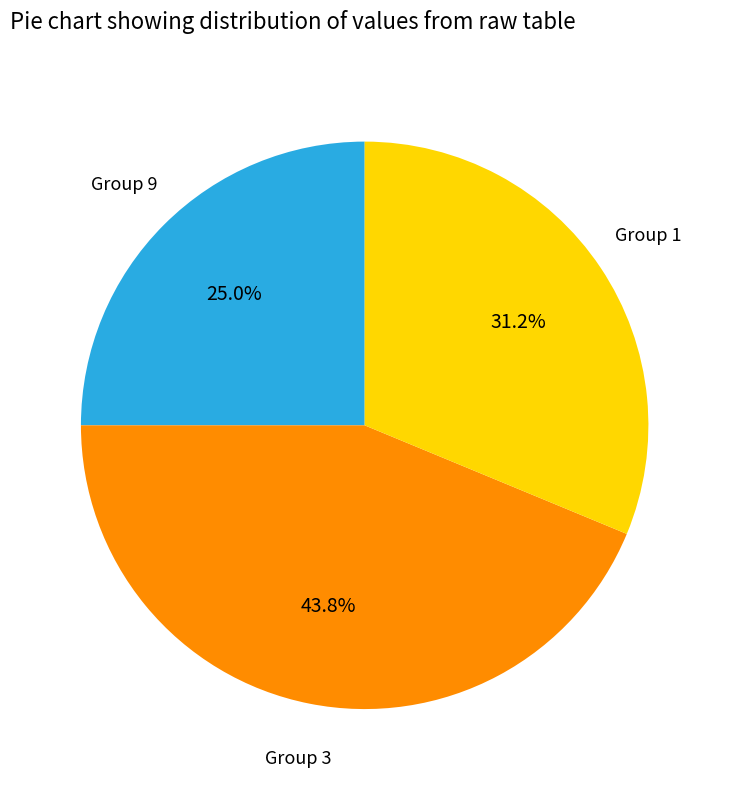

Is there a majority slice in this chart?

No